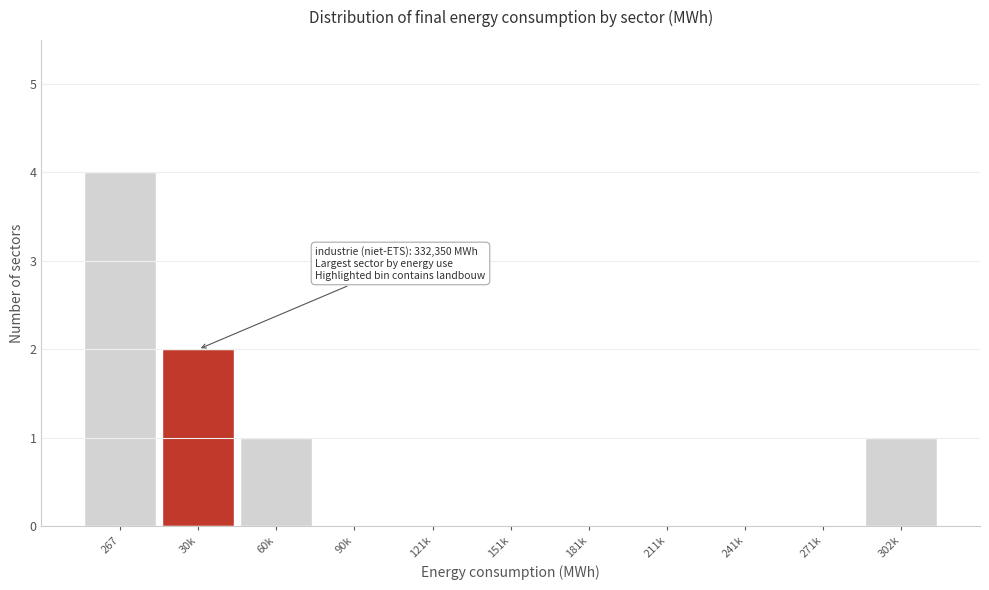

Reading left to right, list all the values displayed in this chart.

267=4	30k=2	60k=1	90k=0	121k=0	151k=0	181k=0	211k=0	241k=0	271k=0	302k=1